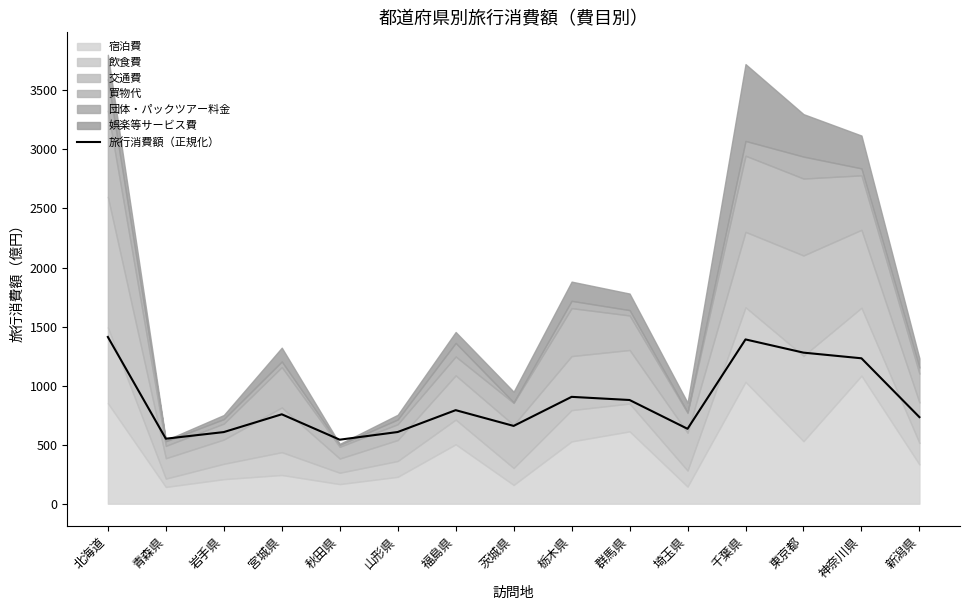

What position from the right is 宮城県?

12